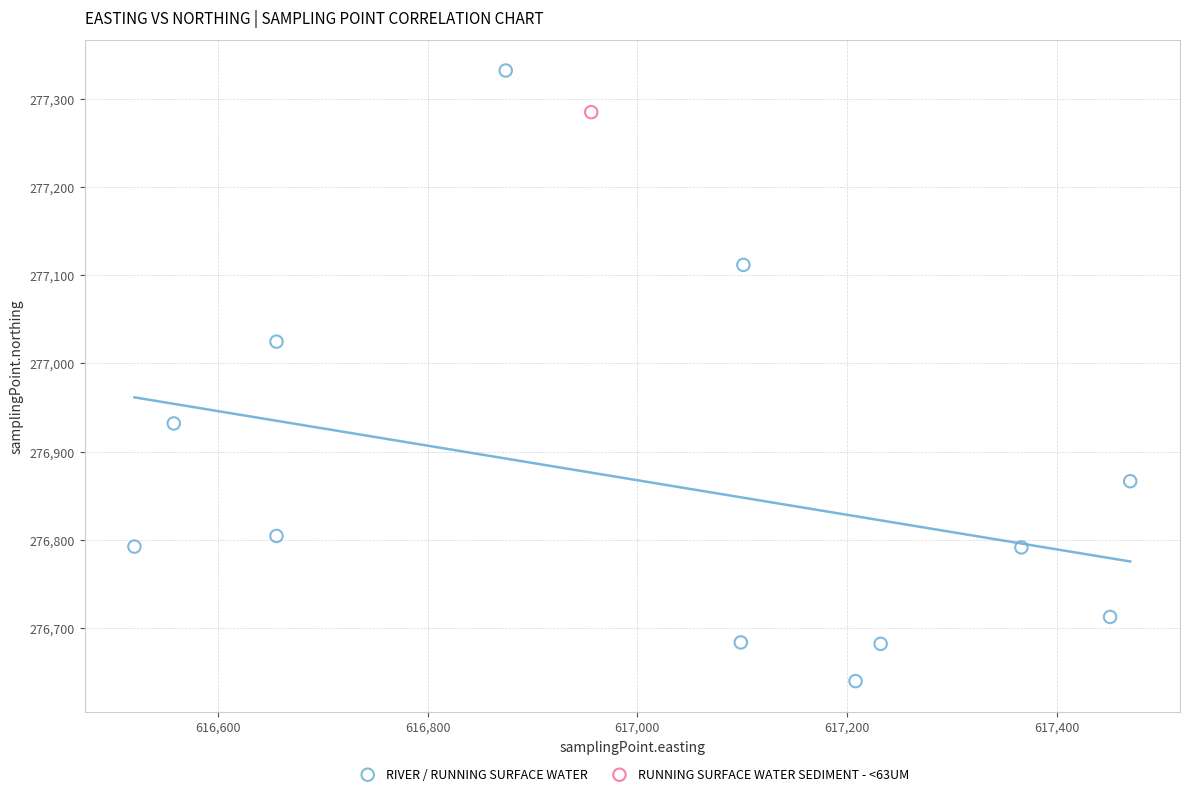

What are all the series names shown in the legend?

RIVER / RUNNING SURFACE WATER, RUNNING SURFACE WATER SEDIMENT - <63UM